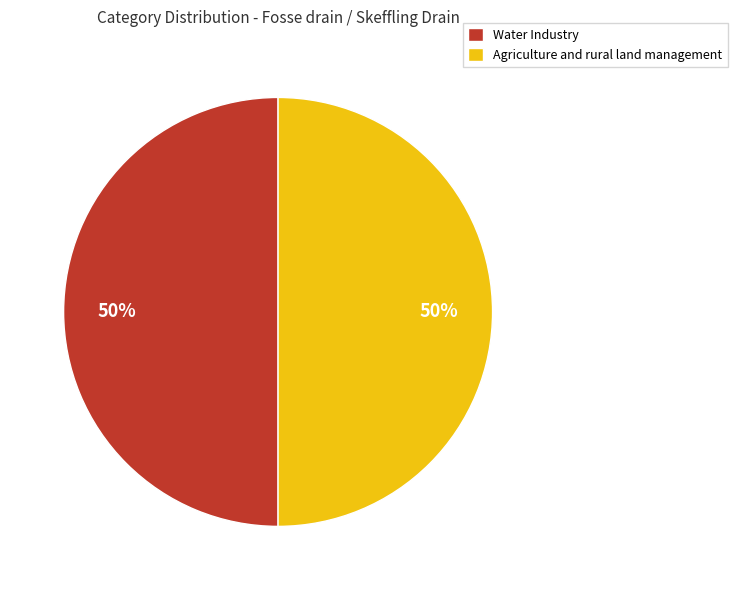

How many segments does this pie chart have?

2